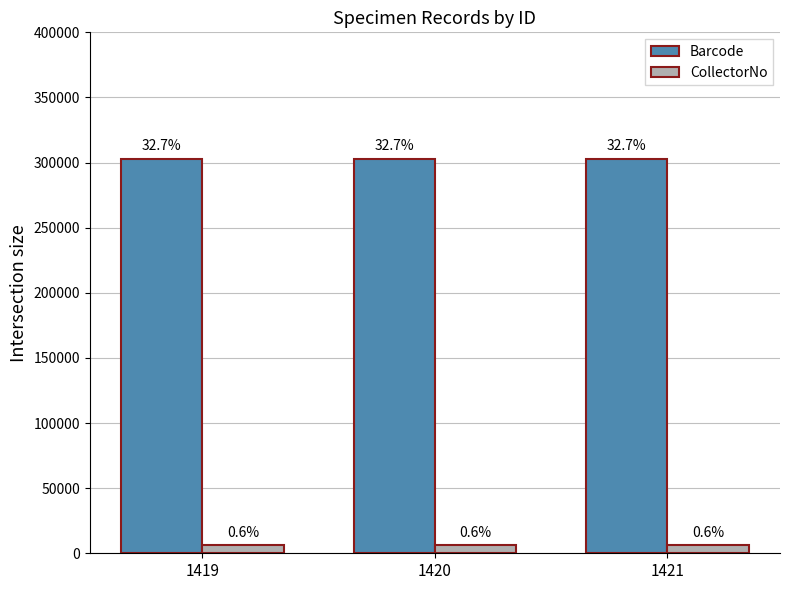

The value of Barcode at 1421 is 177463. True or false?

False